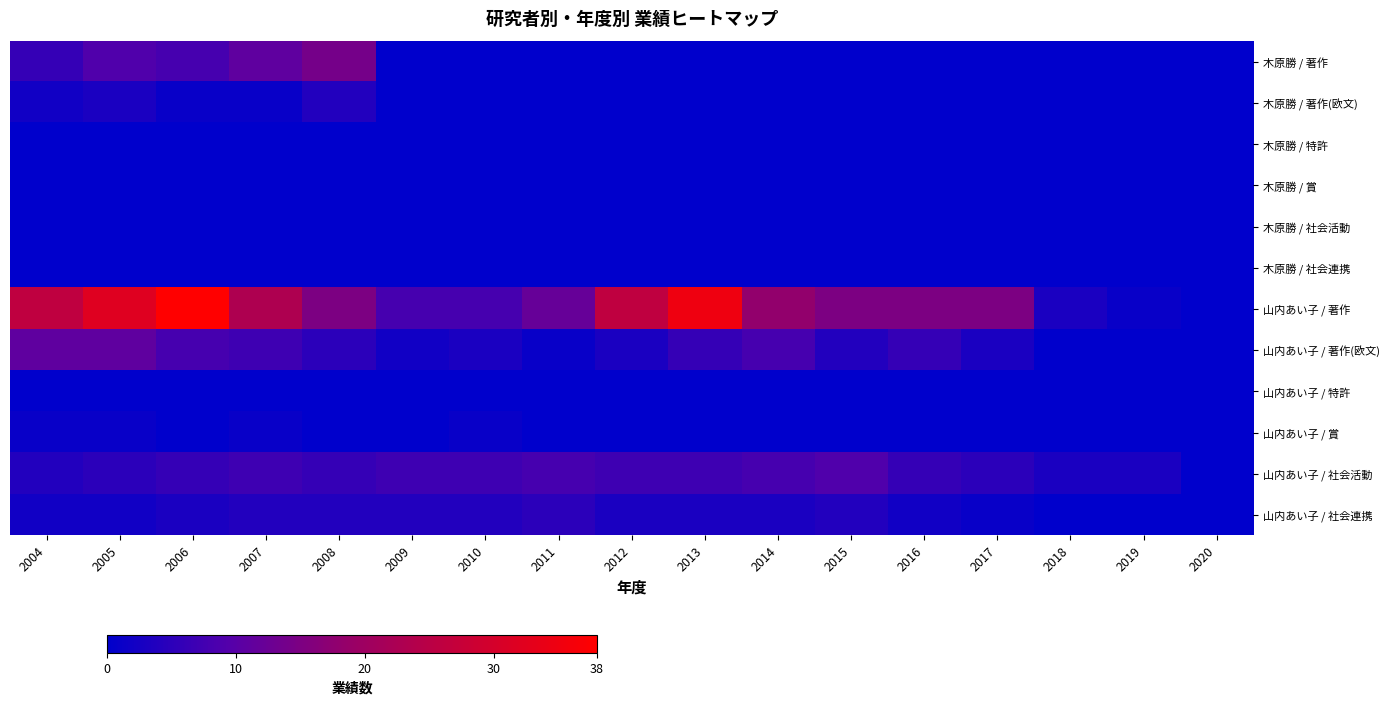

What is the spread (max minus min) of values at 2009?

8